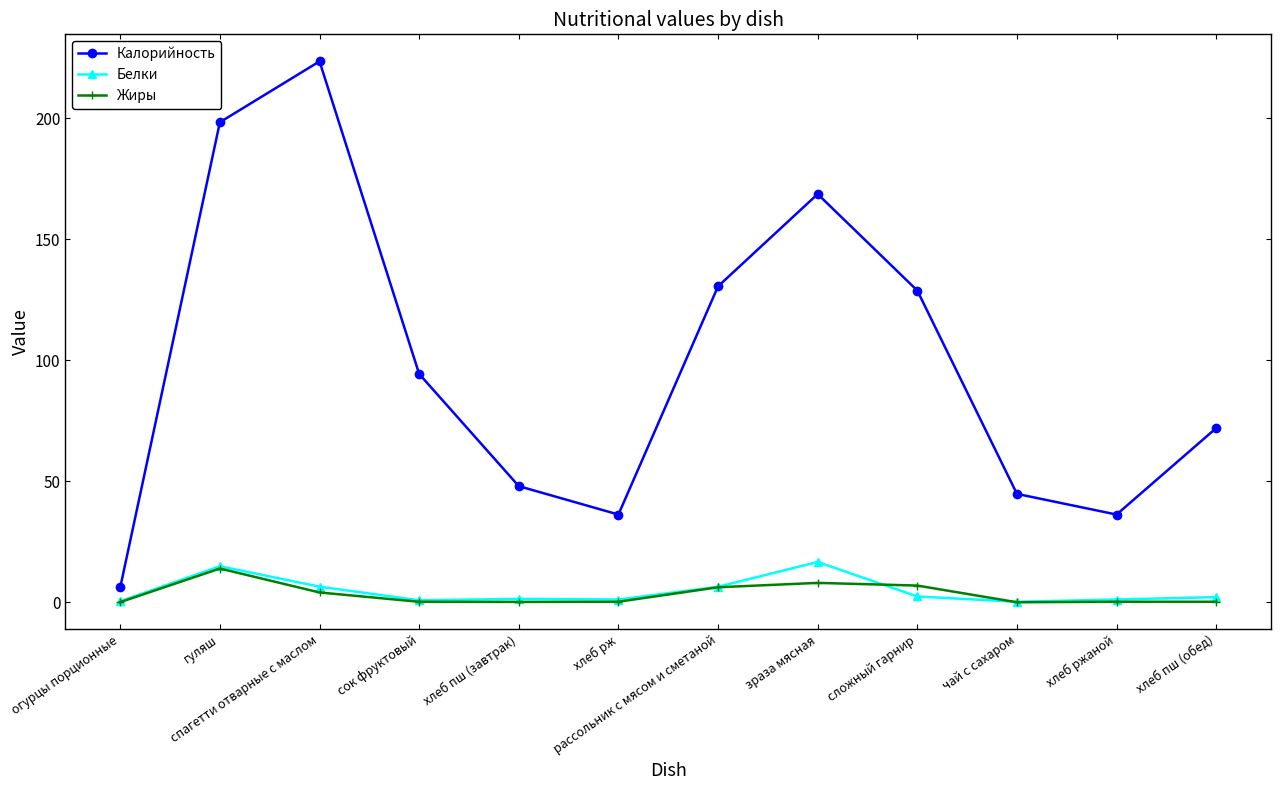

Is it true that Жиры equals -8.1 at чай с сахаром?

False